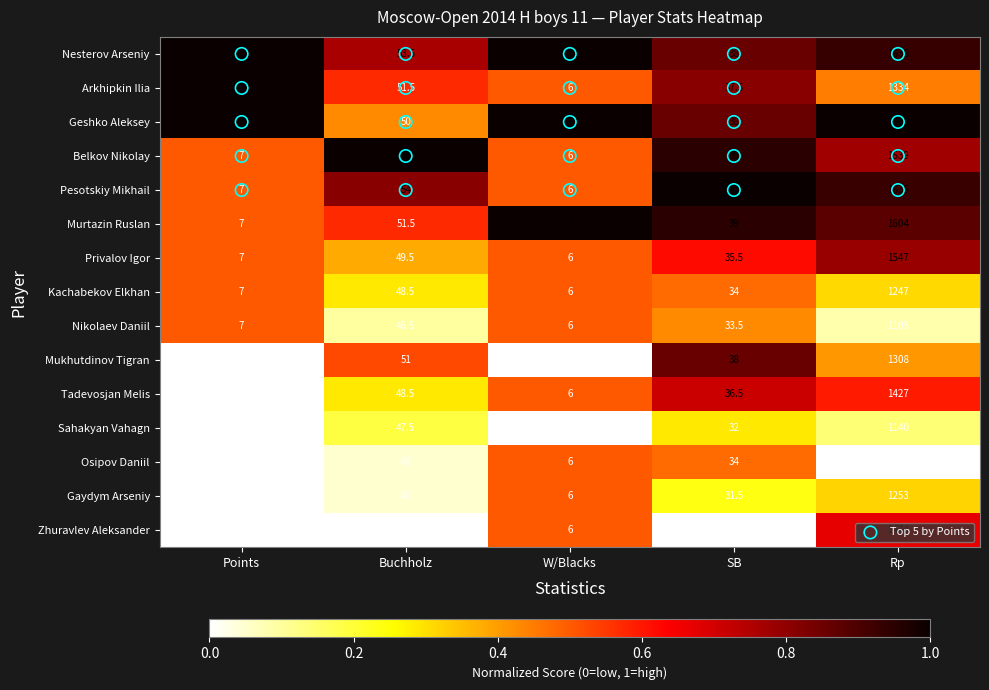

Where does the Nikolaev Daniil series first go above 33?

Buchholz